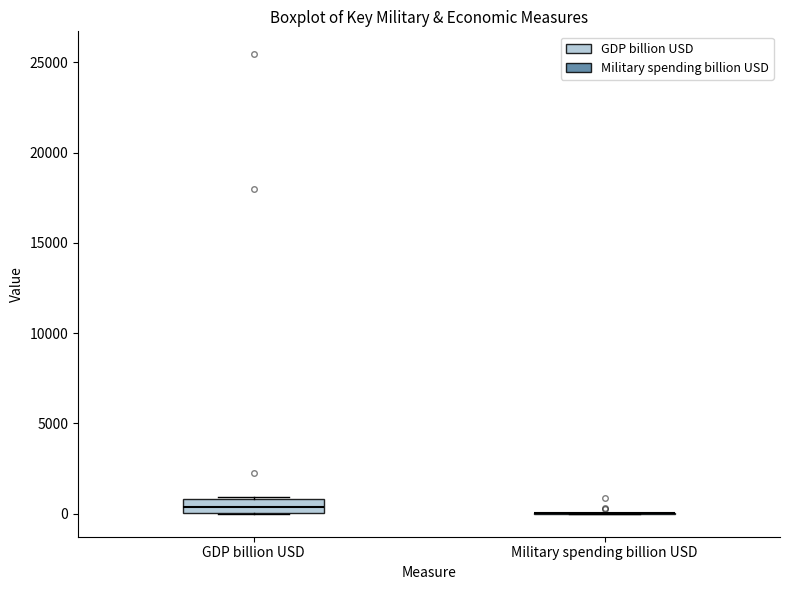

Where does the median line of the box for GDP billion USD sit on the y-axis? The values are not printed on the chart, so give them approximately, as read against the axis.

500